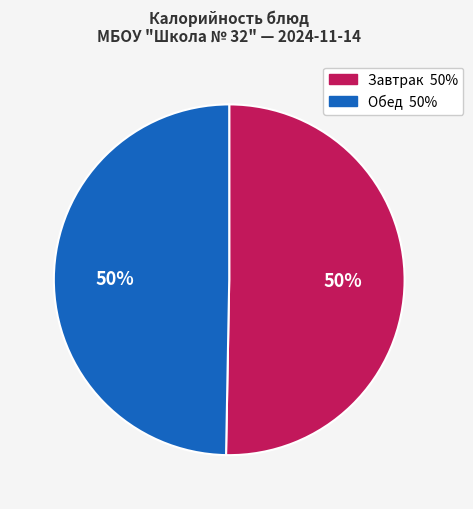

To the nearest percent, what is the average slice percentage?

50%